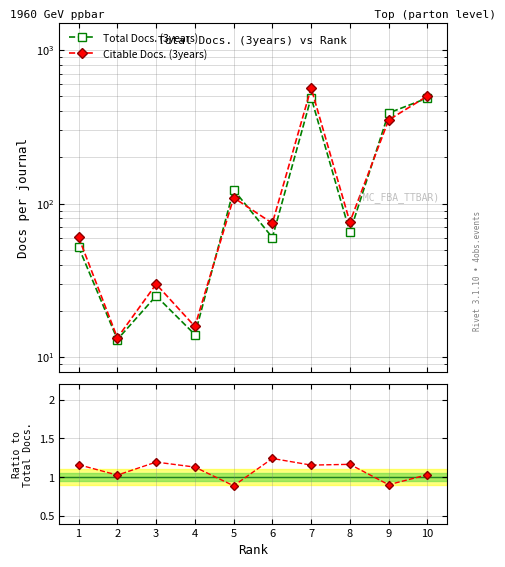

How many data points does each series have?

10